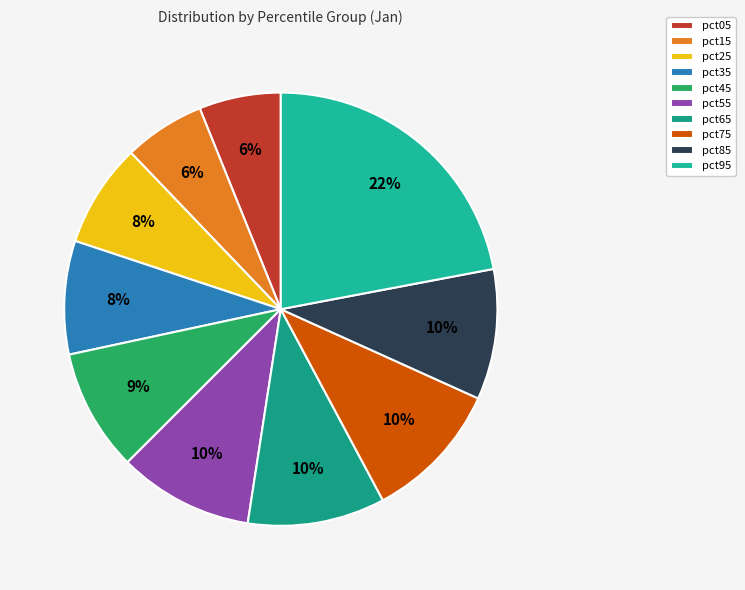

Is it true that pct75 is 20% of the pie?

False